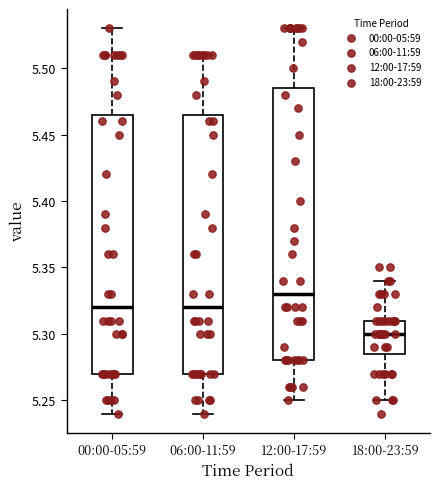

Comparing the boxes themselves (not the whiskers), which one is the tallest?

12:00-17:59